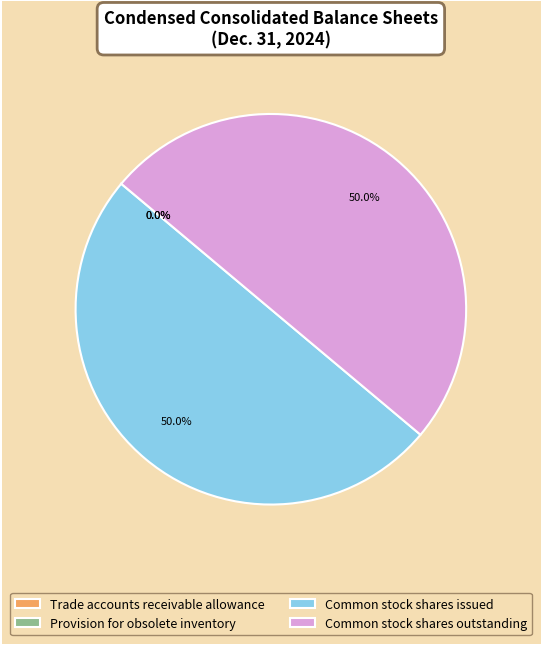

Does Common stock shares outstanding represent more than half of the total?

No